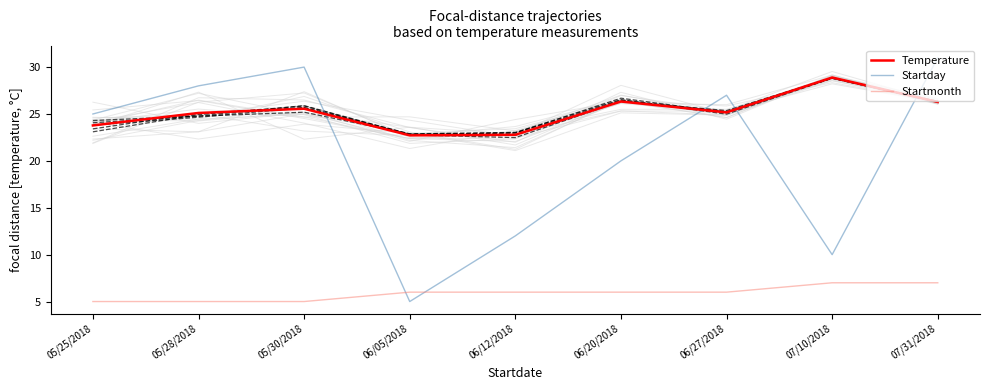

Where is Startday nearest to the value 18?

06/20/2018